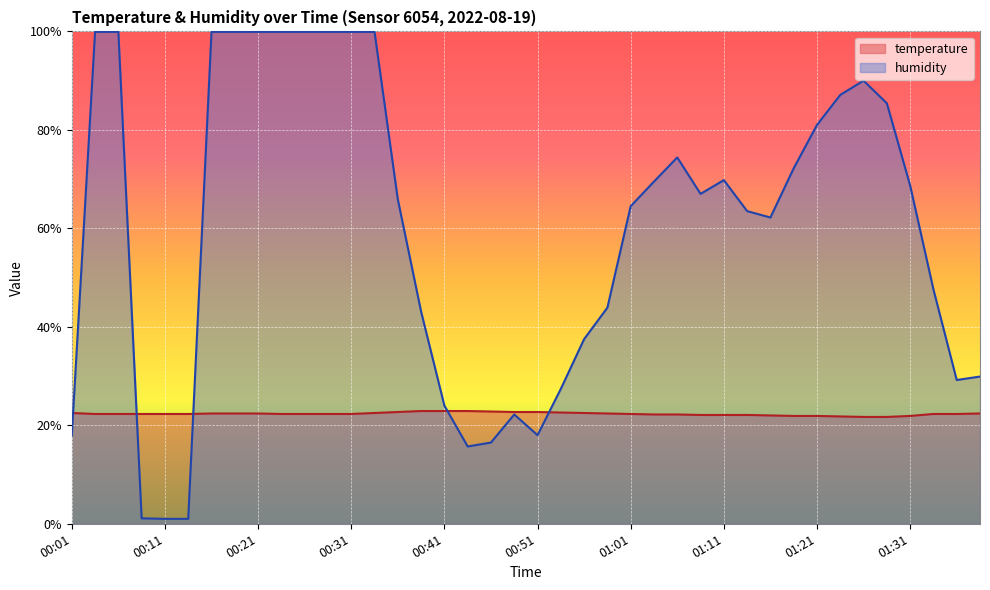

What are all the series names shown in the legend?

temperature, humidity